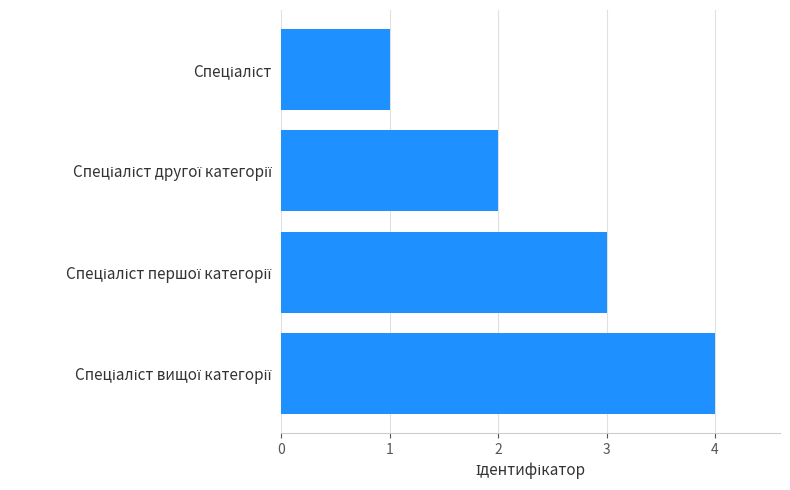

How many values are between 2 and 4?

3